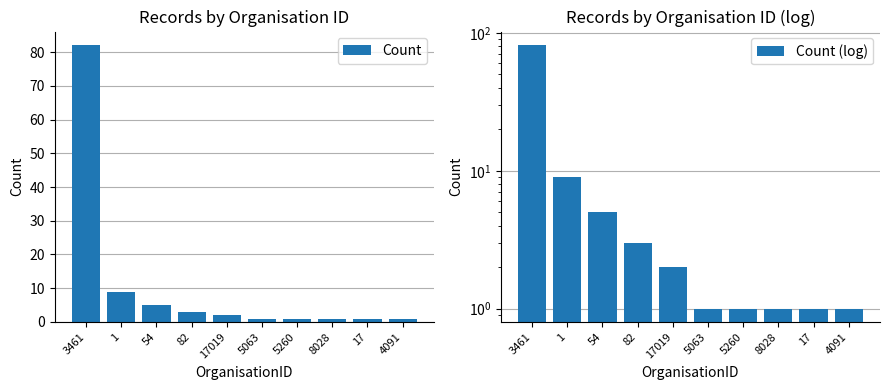

At which label is Count (log) closest to 41?

1